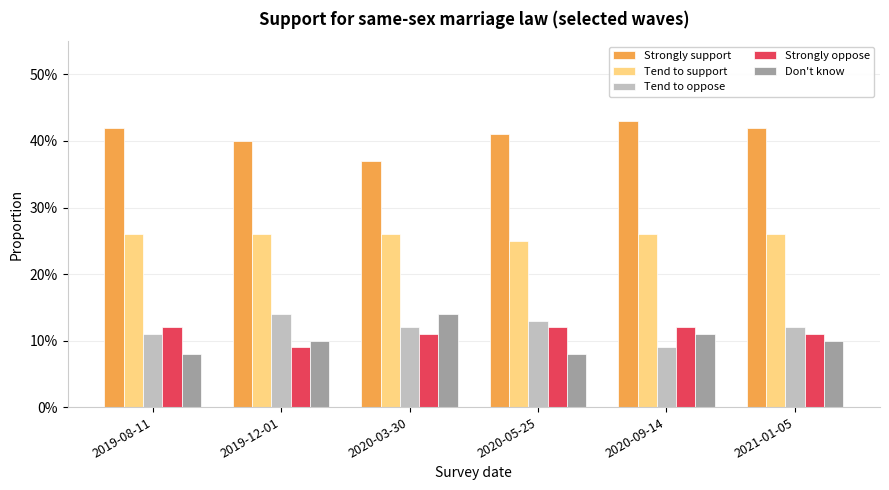

What value does the Strongly support series have at 2019-12-01?

0.4